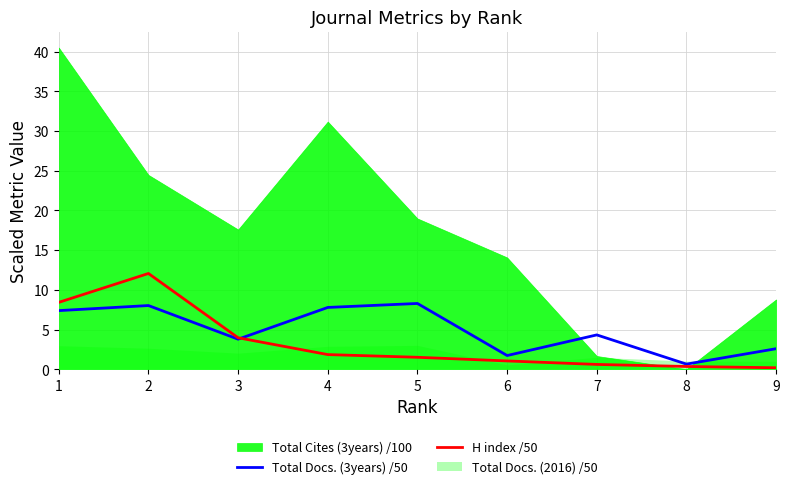

Is it true that Total Docs. (3years) /50 equals 4.3 at 7?

True